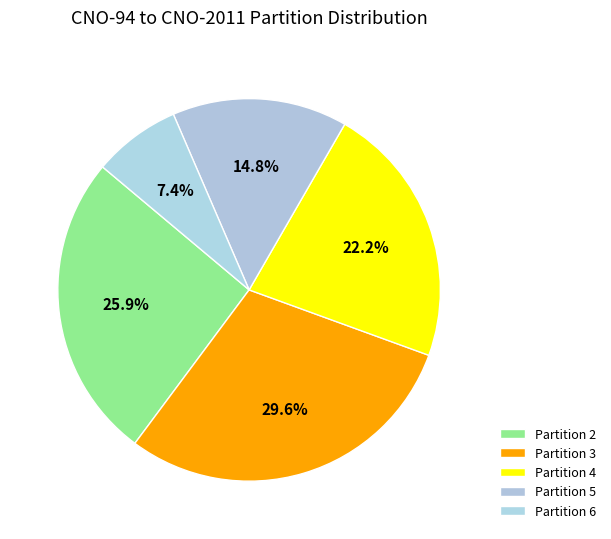

Count the number of slices in the pie.

5